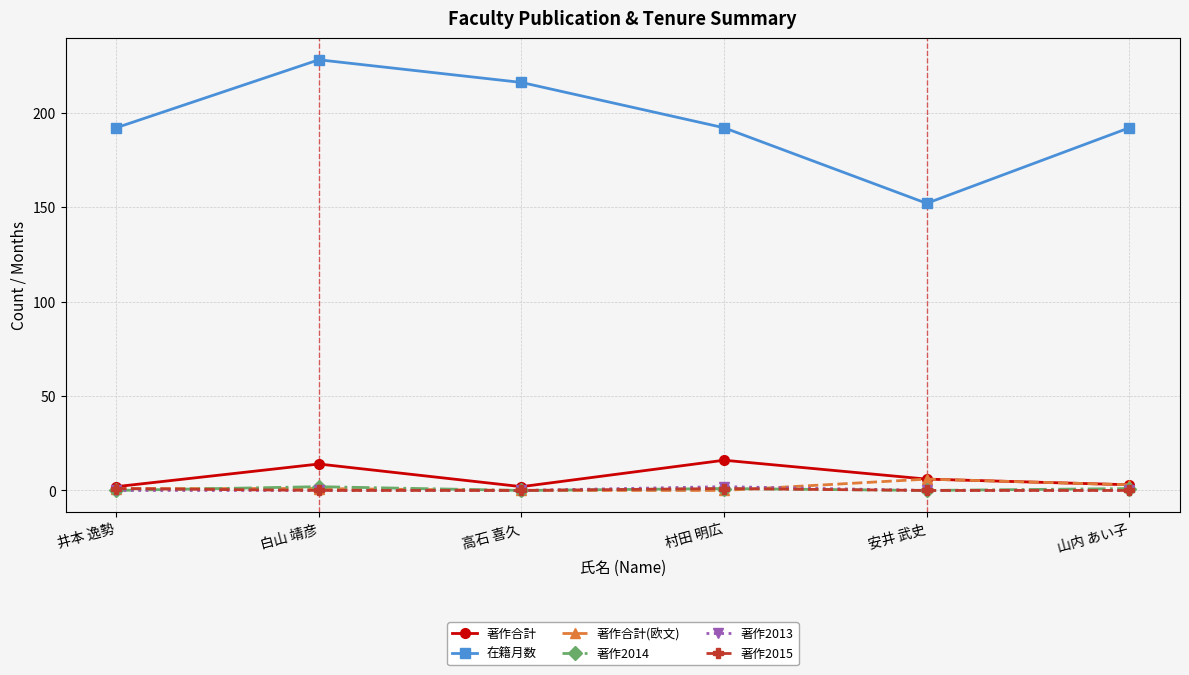

In 在籍月数, how many points are lower than both neighbors (excluding endpoints)?

1